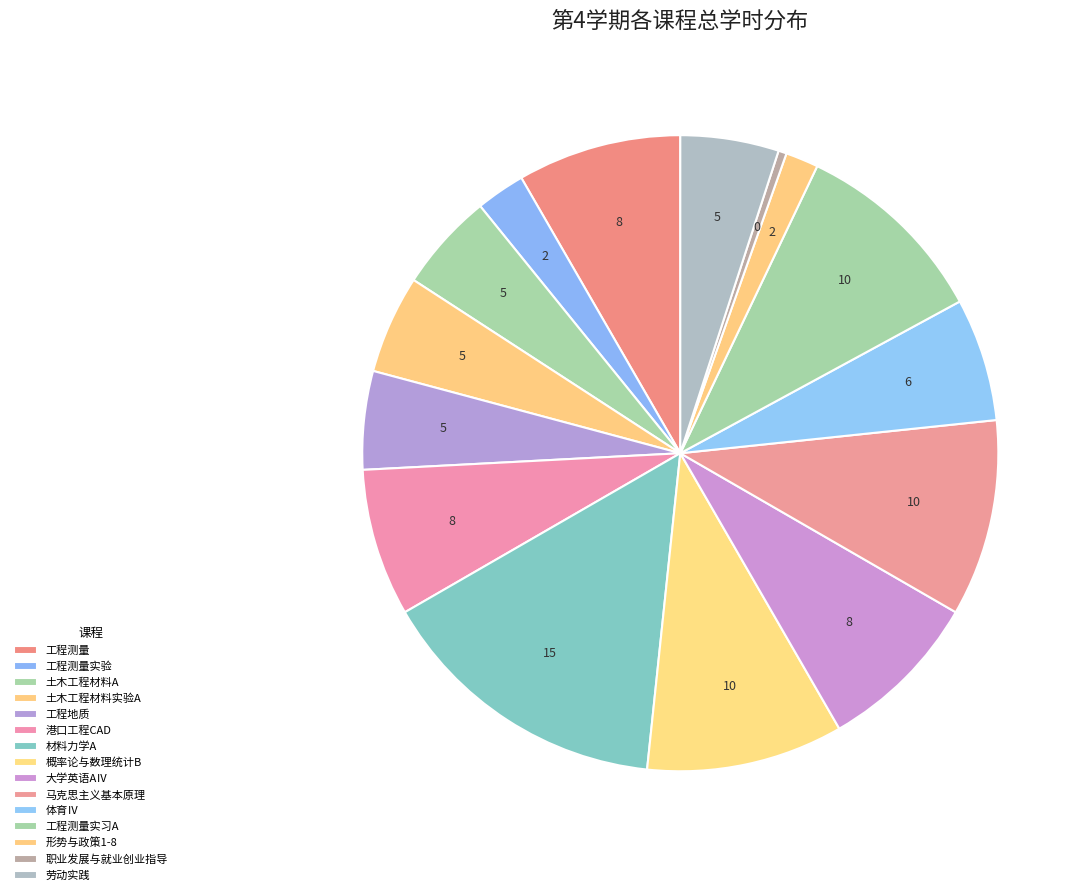

How many segments does this pie chart have?

15